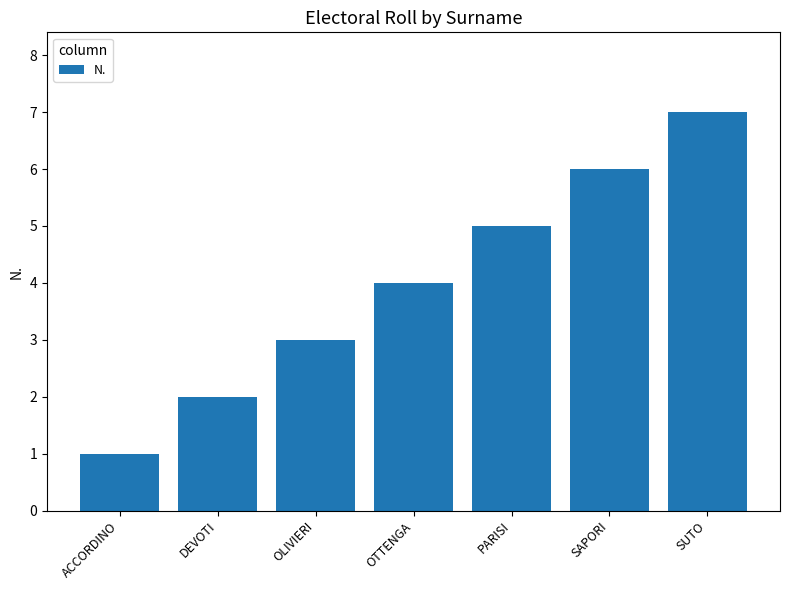

Read the value at PARISI.

5